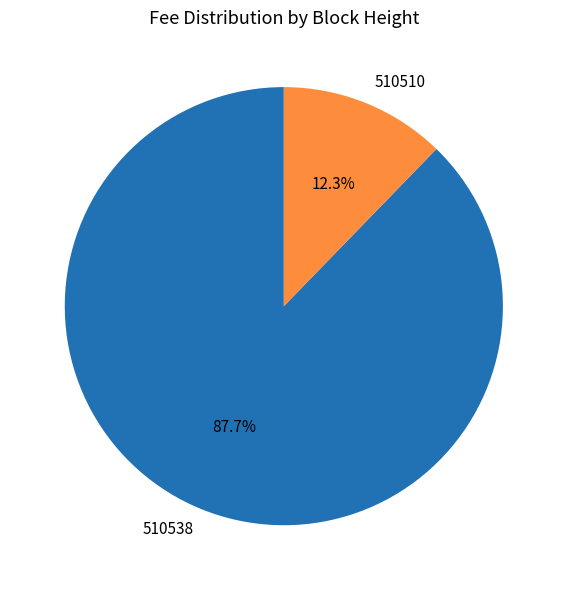

What is the total percentage of 510538 and 510510?

100.0%